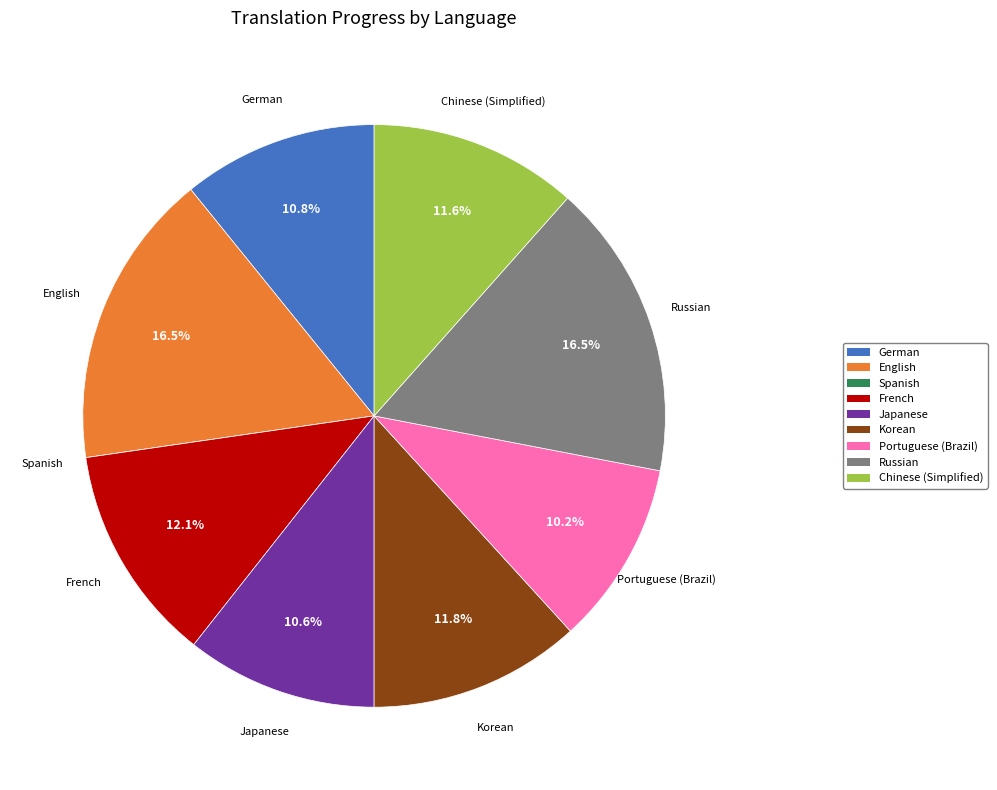

Does English represent more than half of the total?

No